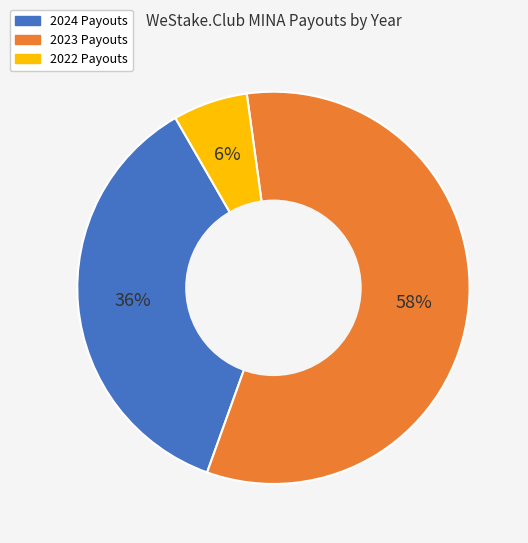

To the nearest percent, what is the average slice percentage?

33%